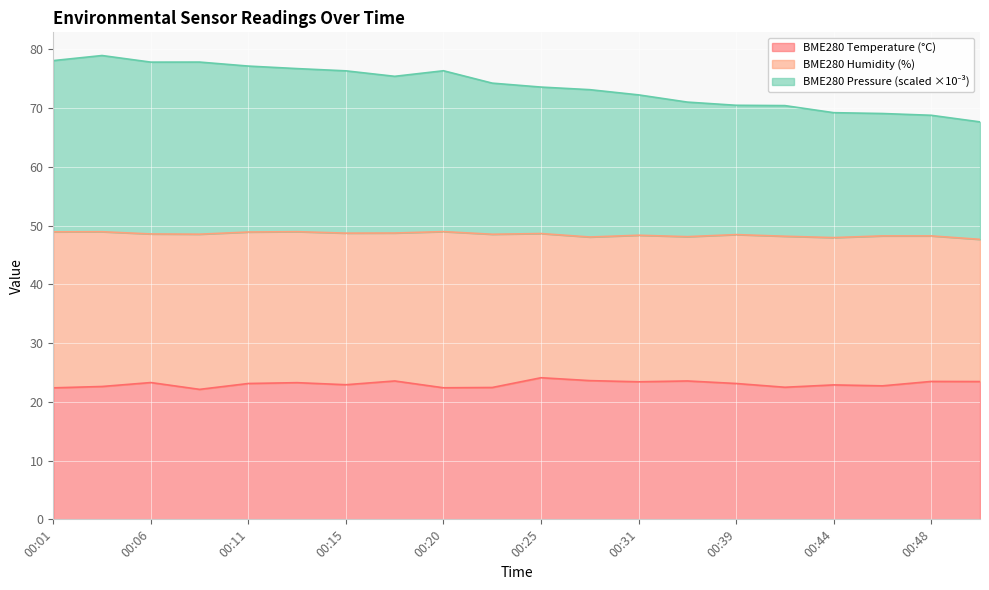

True or false: BME280_temperature has more than 1 points higher than both neighbors.

True